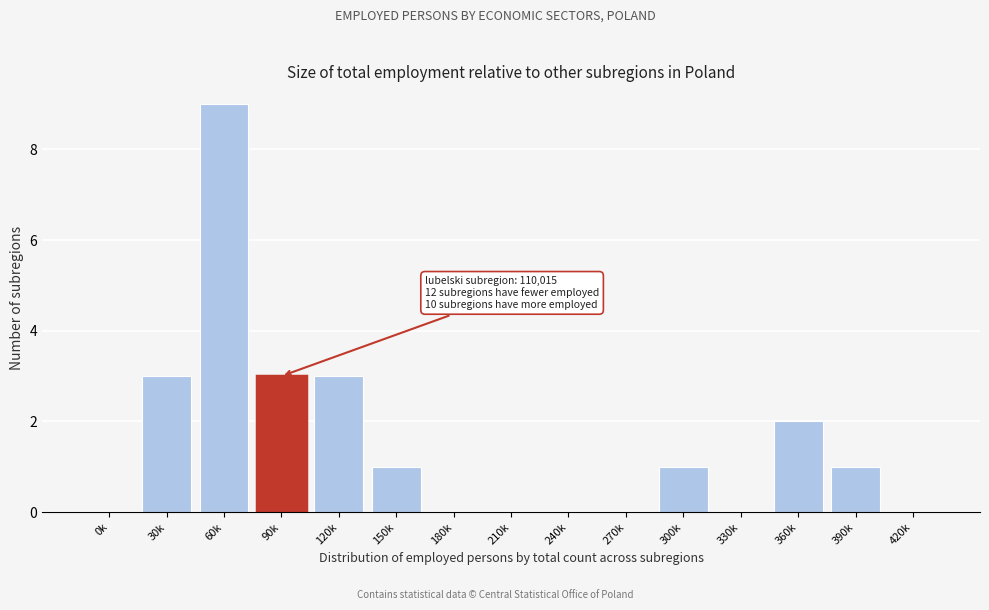

Reading left to right, extract all data points from this chart.

0k=0	30k=3	60k=9	90k=3	120k=3	150k=1	180k=0	210k=0	240k=0	270k=0	300k=1	330k=0	360k=2	390k=1	420k=0